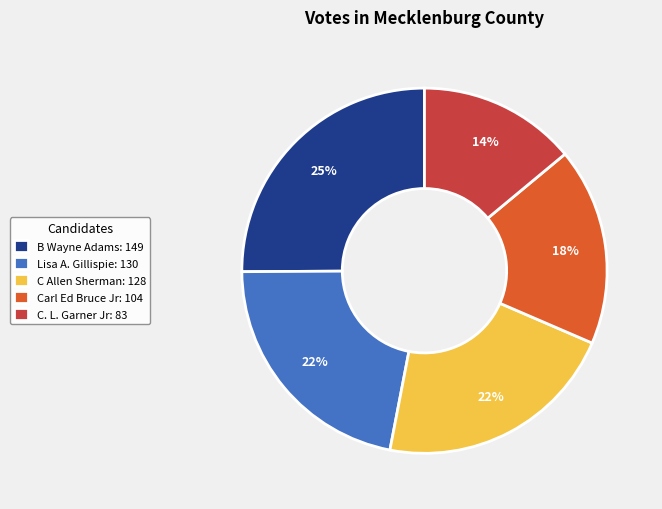

To the nearest percent, what portion does Lisa A. Gillispie represent?

22%